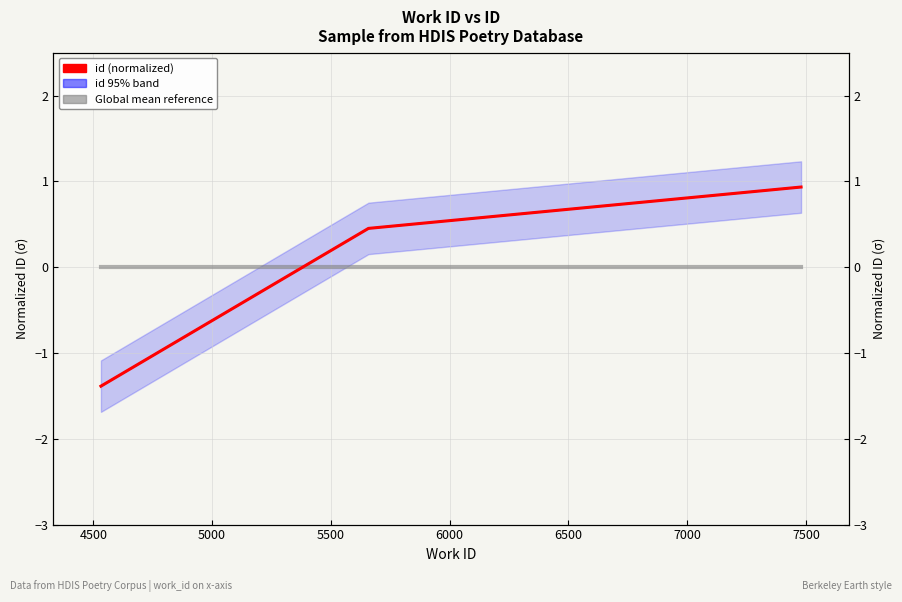

At how many categories does at least one series exceed 0?

2